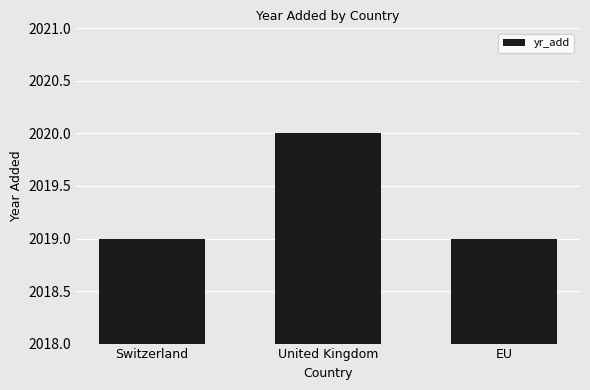

What is the maximum value shown in the chart?

2020